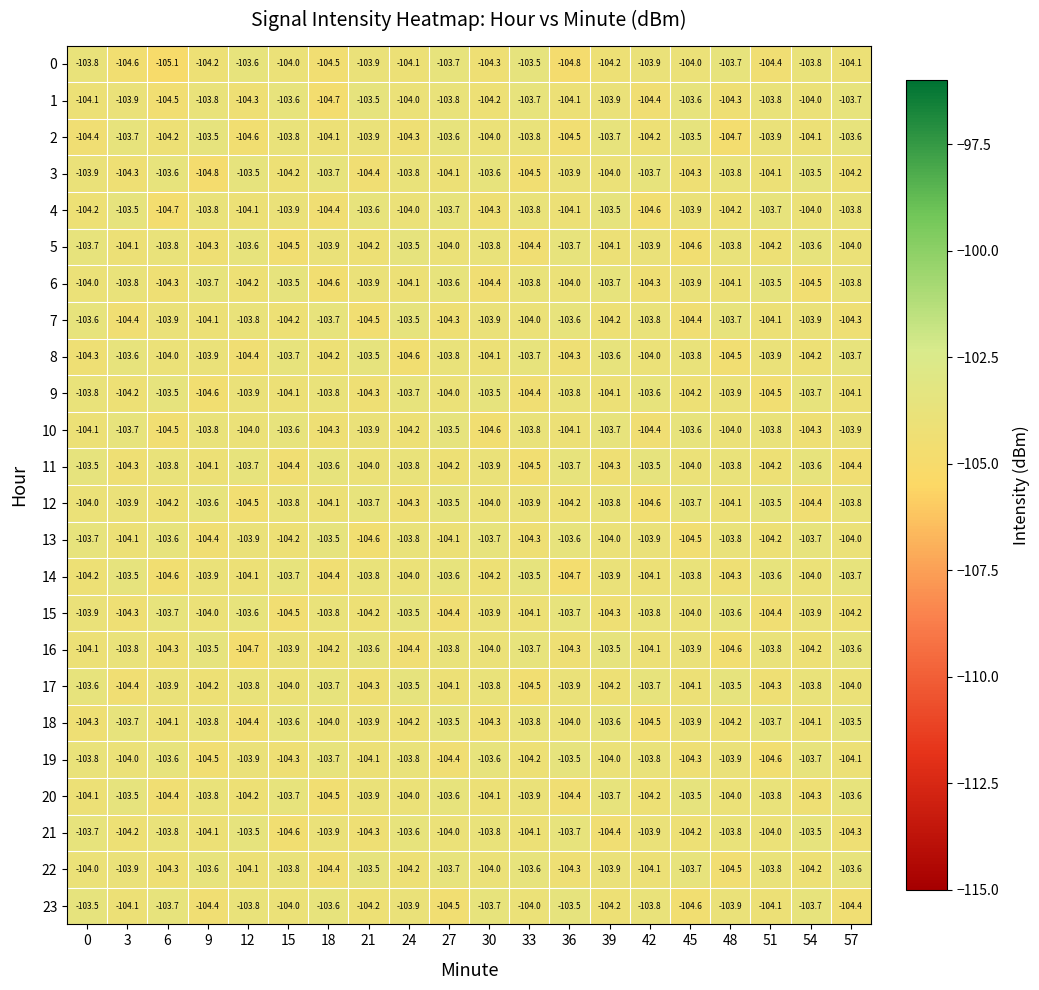

What is the total value across all series at 36?

-2496.4